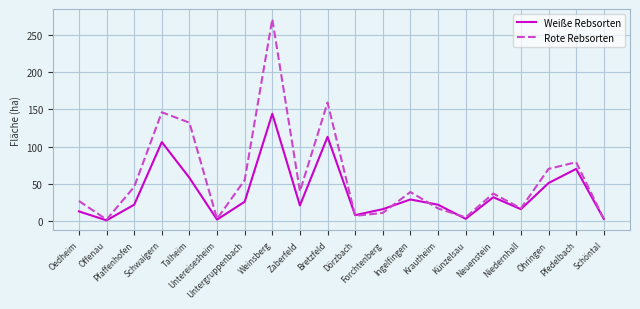

What is the maximum value for Weiße Rebsorten?

144